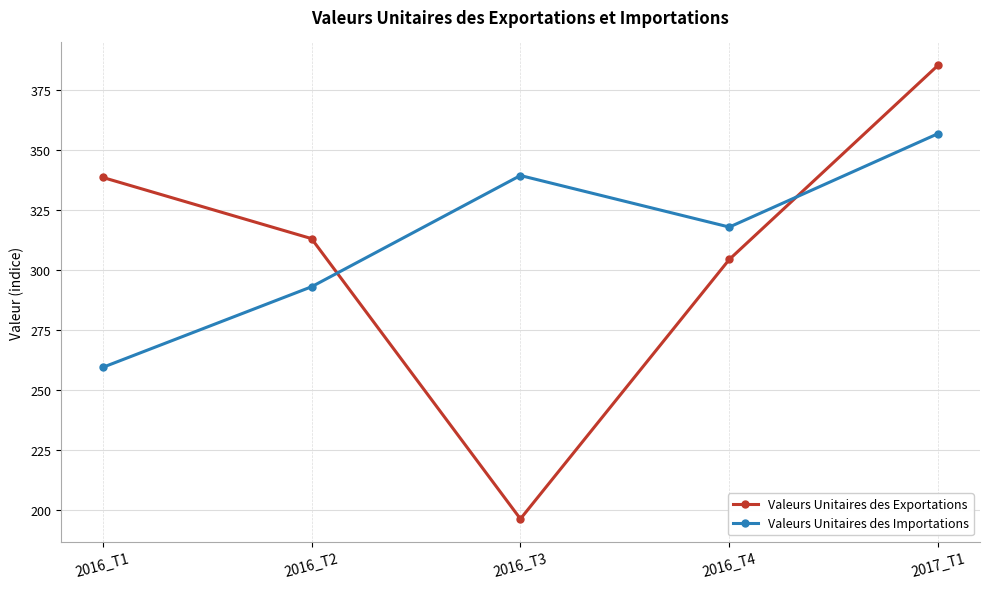

Read the Valeurs Unitaires des Exportations value at 2016_T4.

304.3